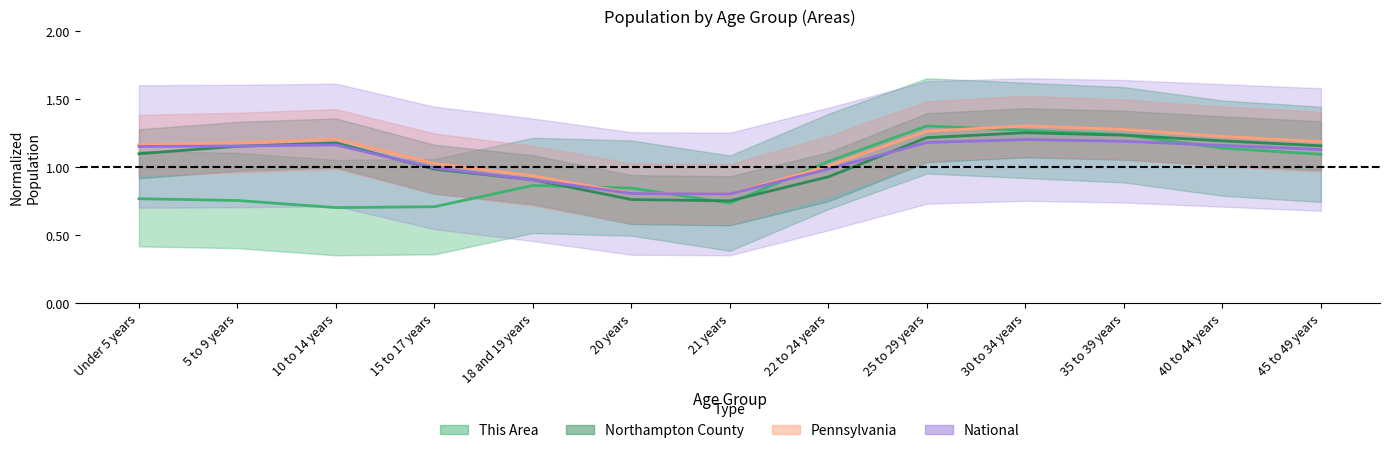

How many series are shown in this chart?

4